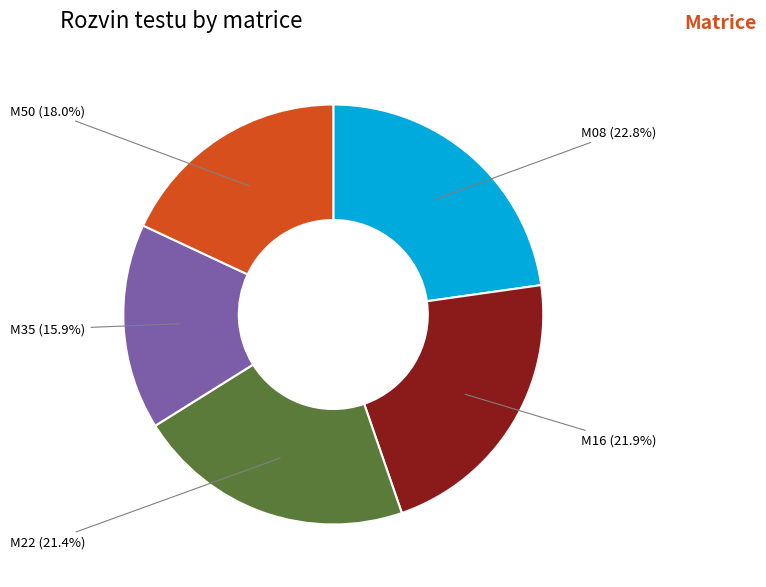

What portion of the pie excludes M08?

77.2%